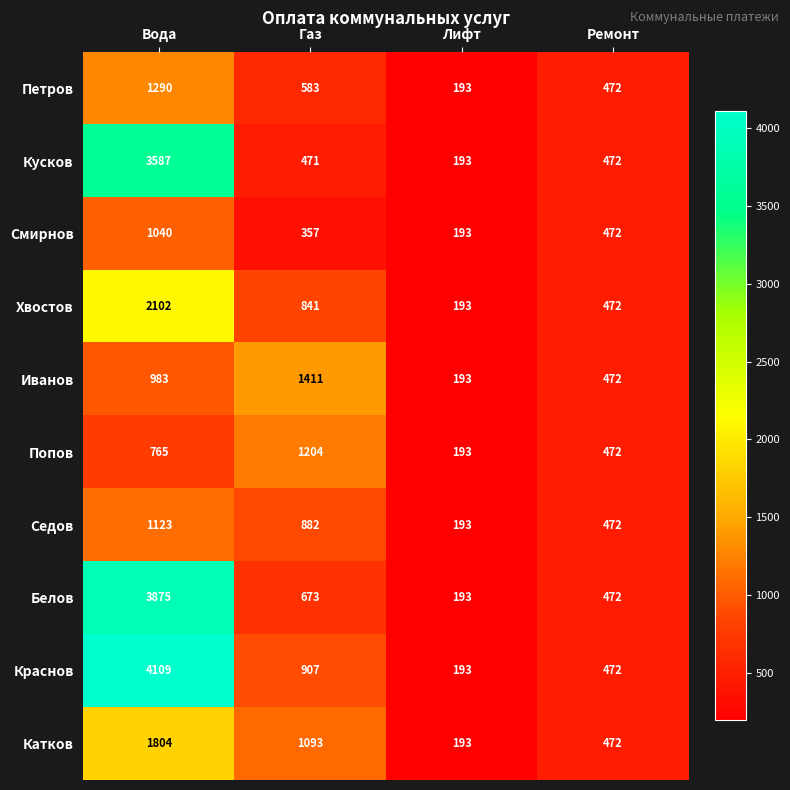

What is the minimum value shown in the chart?

193